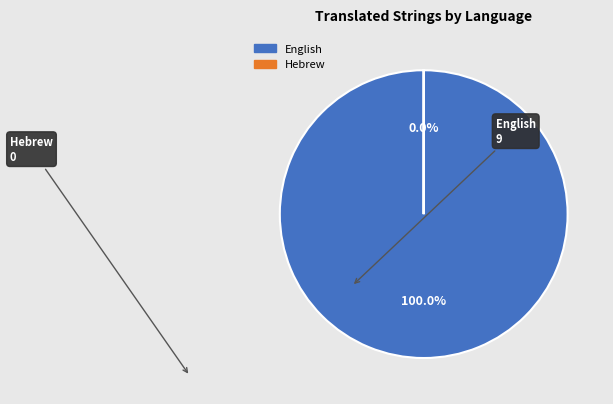

Is there a majority slice in this chart?

Yes